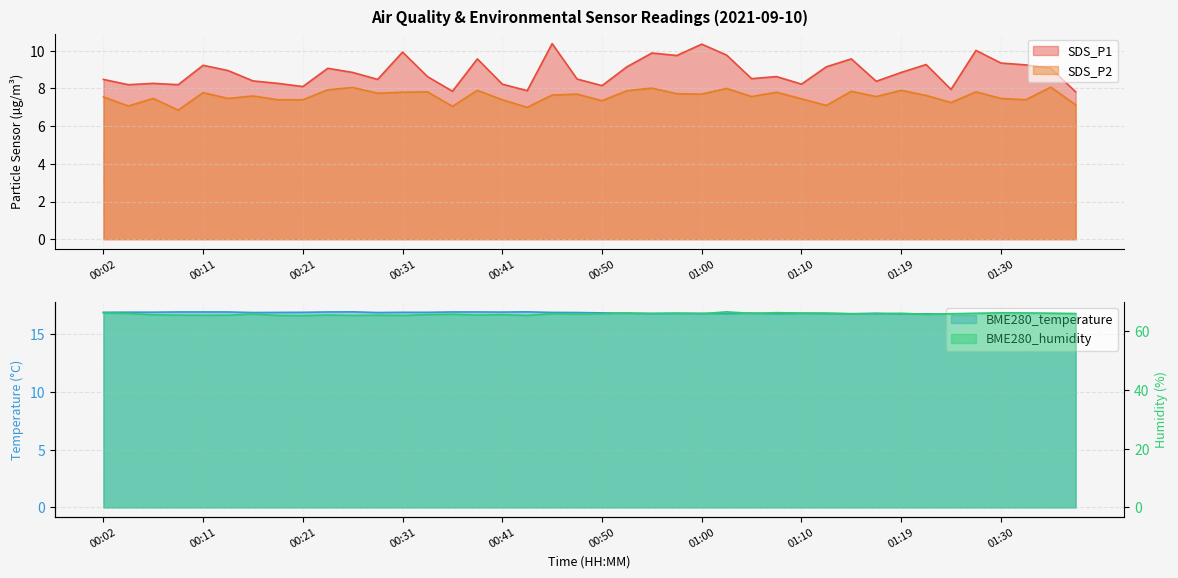

Is it true that SDS_P2 equals 11.9 at 00:53?

False